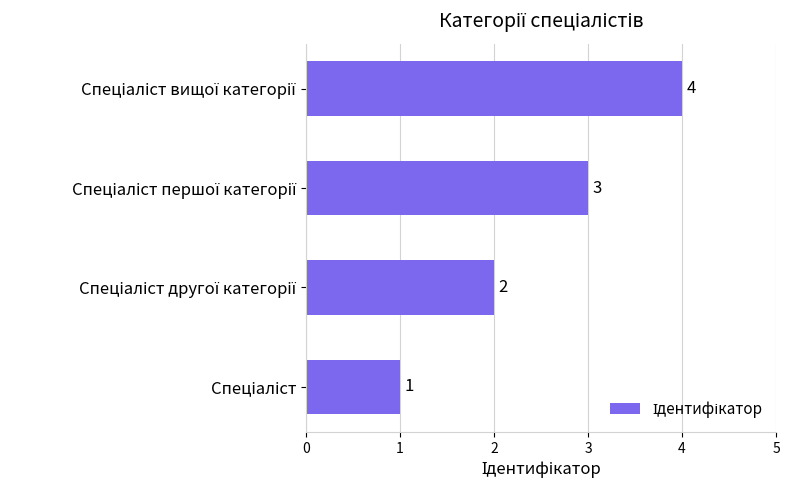

What is the difference between the maximum and minimum values?

3